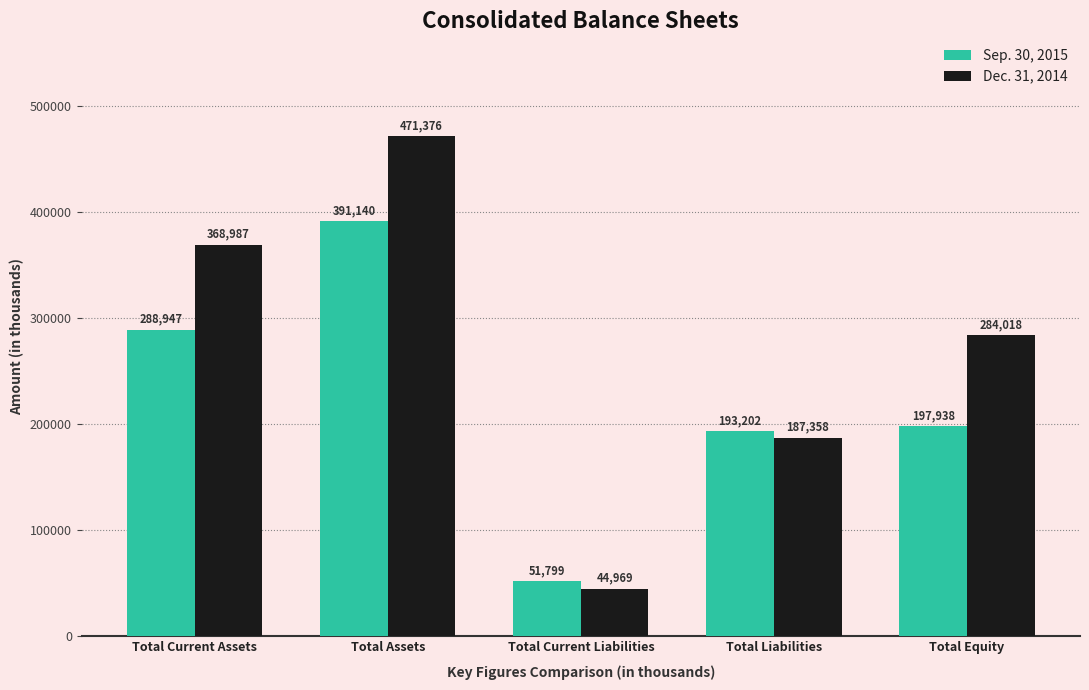

Which category has the lowest value in the Sep. 30, 2015 series?

Total Current Liabilities